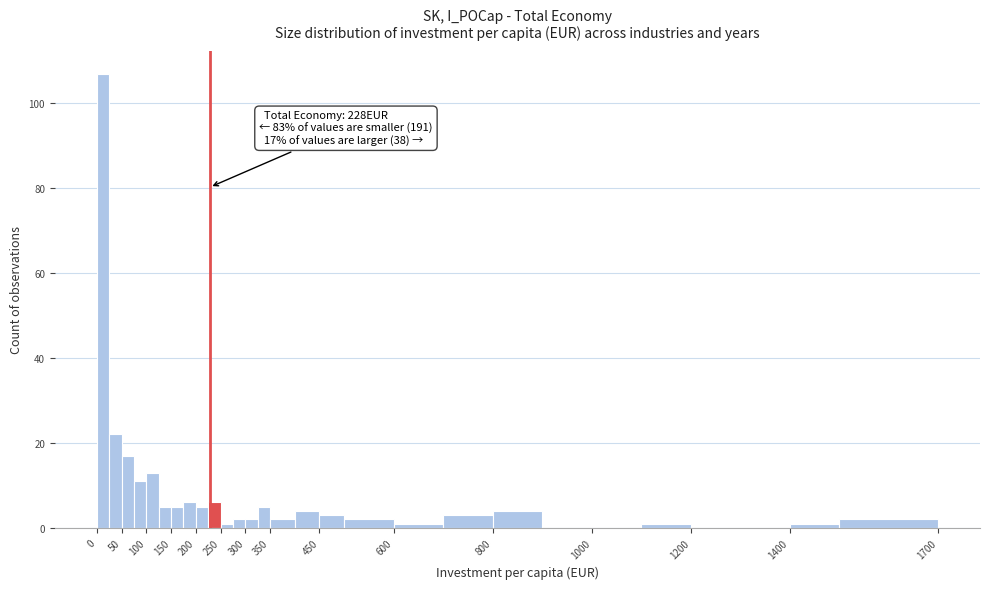

Which range on the x-axis has the tallest bar?

0 to 25